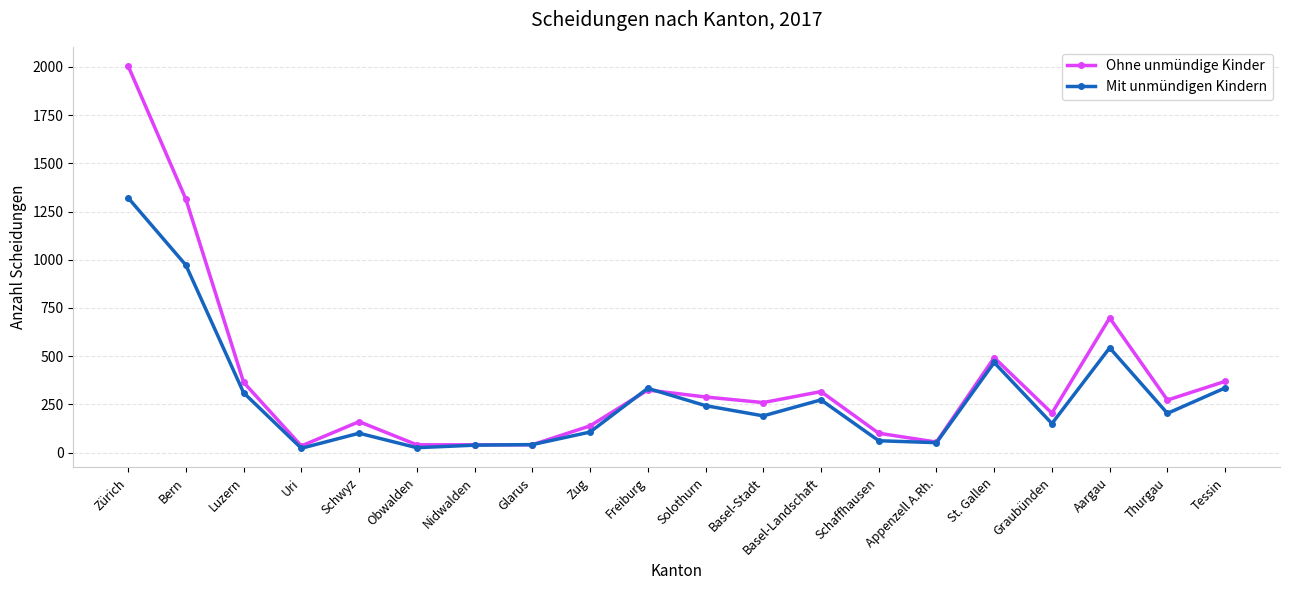

At which category does Ohne unmündige Kinder reach its first local valley?

Uri